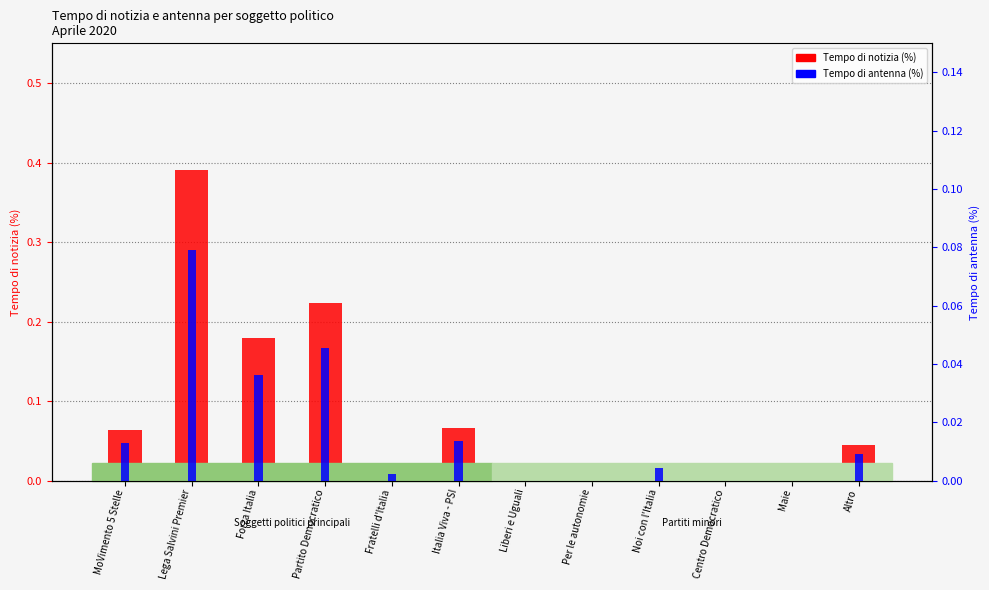

What is the label of the 3rd bar from the right?

Centro Democratico